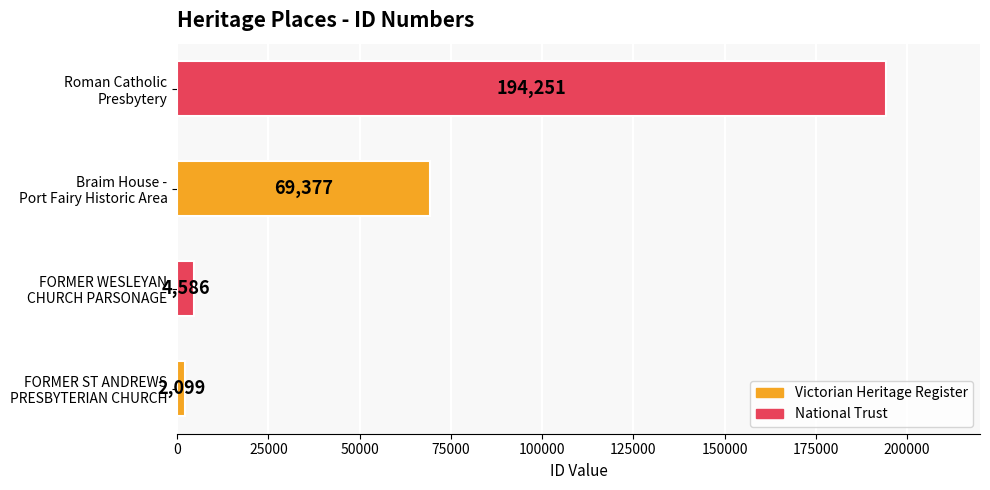

Are the bars horizontal?

Yes